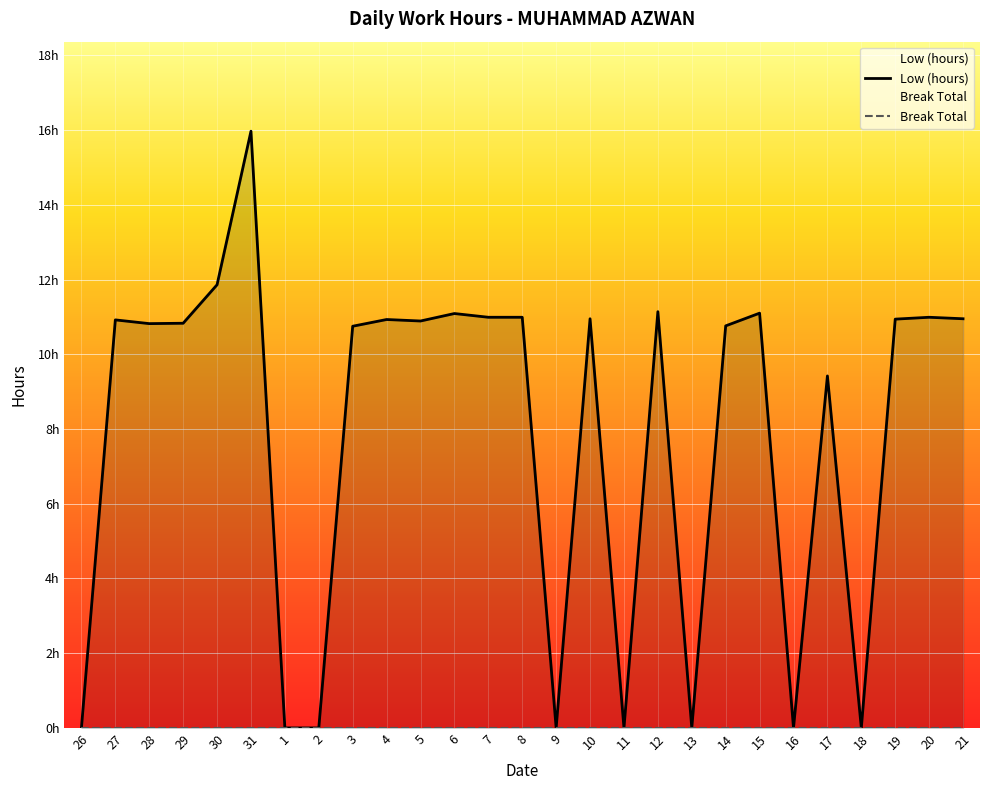

True or false: Break Total and Low (hours) intersect in this chart.

False